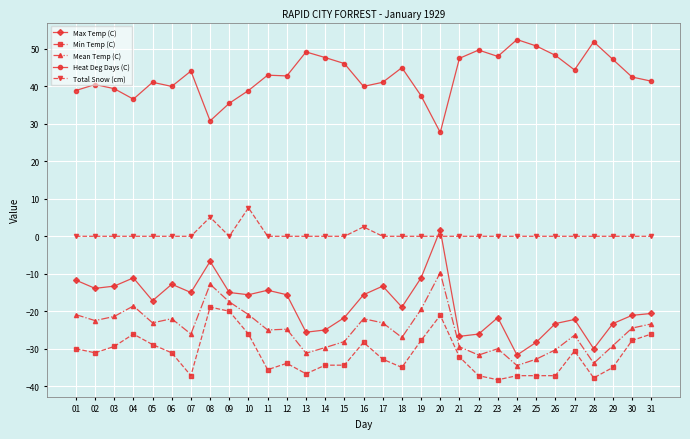

Rank the series at 07 from lowest to highest value.

Min Temp (C), Mean Temp (C), Max Temp (C), Total Snow (cm), Heat Deg Days (C)